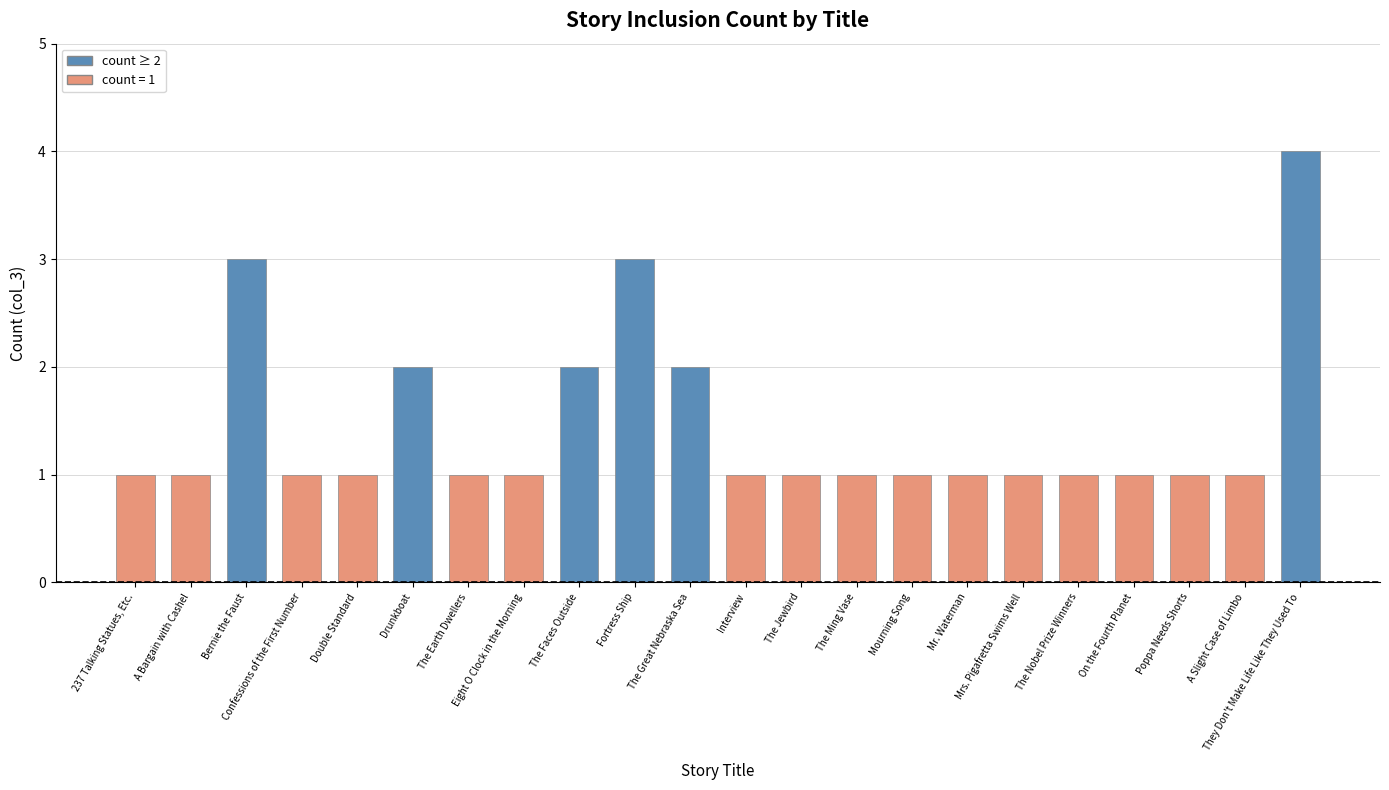

At which category does the chart reach its peak across all series?

They Don't Make Life Like They Used To